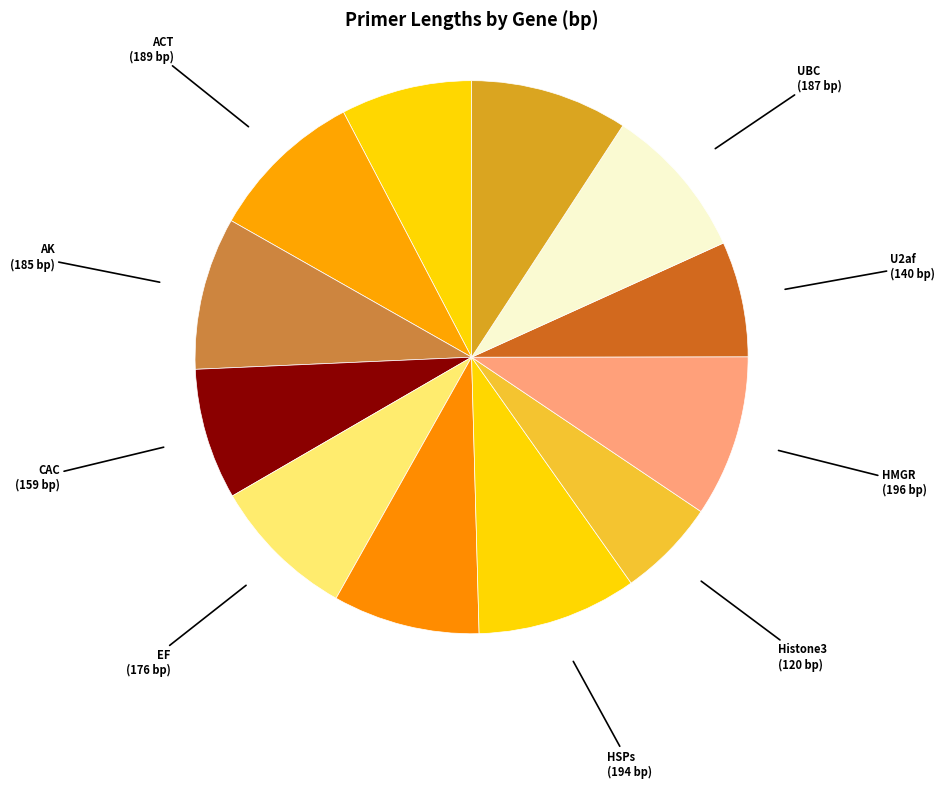

Which slice is the smallest?

Histone3